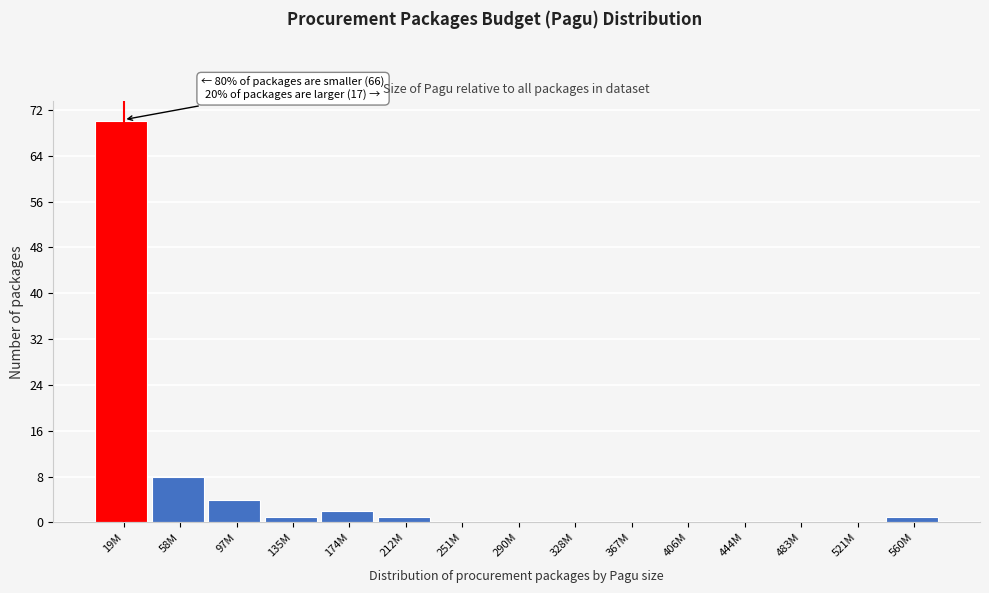

Reading left to right, list all the values displayed in this chart.

19M=70	58M=8	97M=4	135M=1	174M=2	212M=1	251M=0	290M=0	328M=0	367M=0	406M=0	444M=0	483M=0	521M=0	560M=1